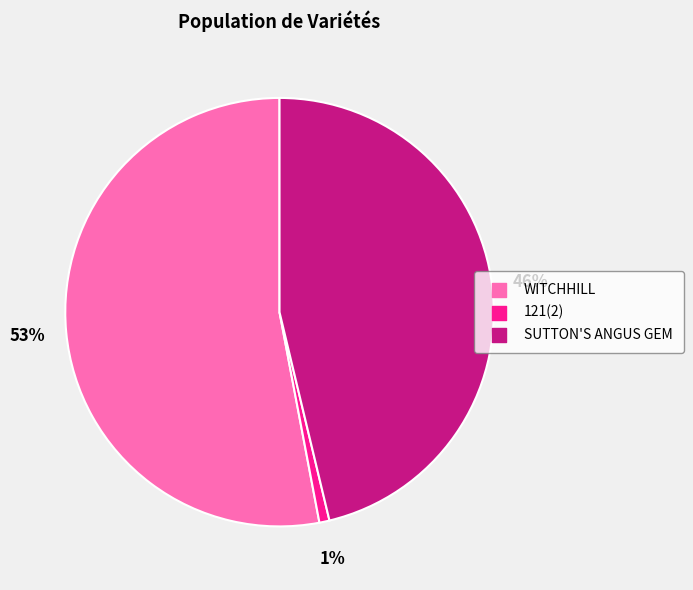

Do WITCHHILL and 121(2) together represent more than half of the pie?

Yes